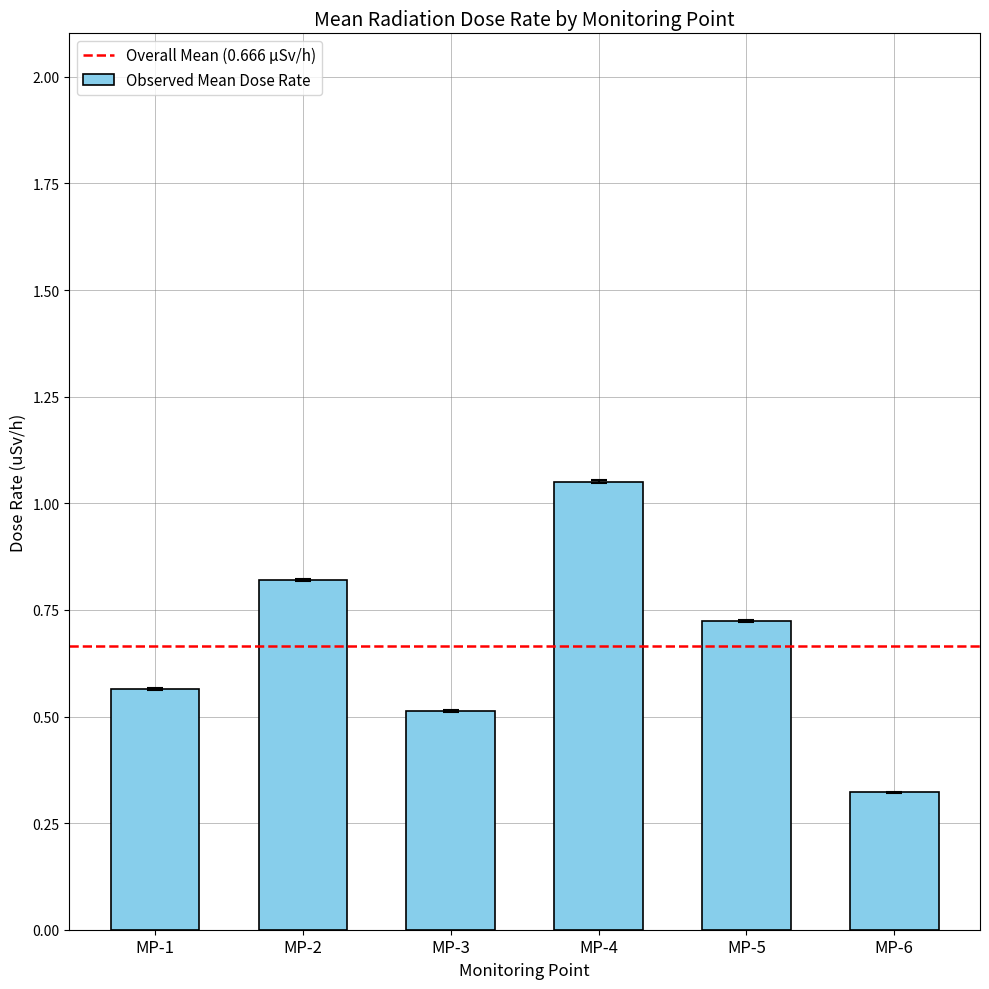

Rank the categories by value from lowest to highest.

MP-6, MP-3, MP-1, MP-5, MP-2, MP-4